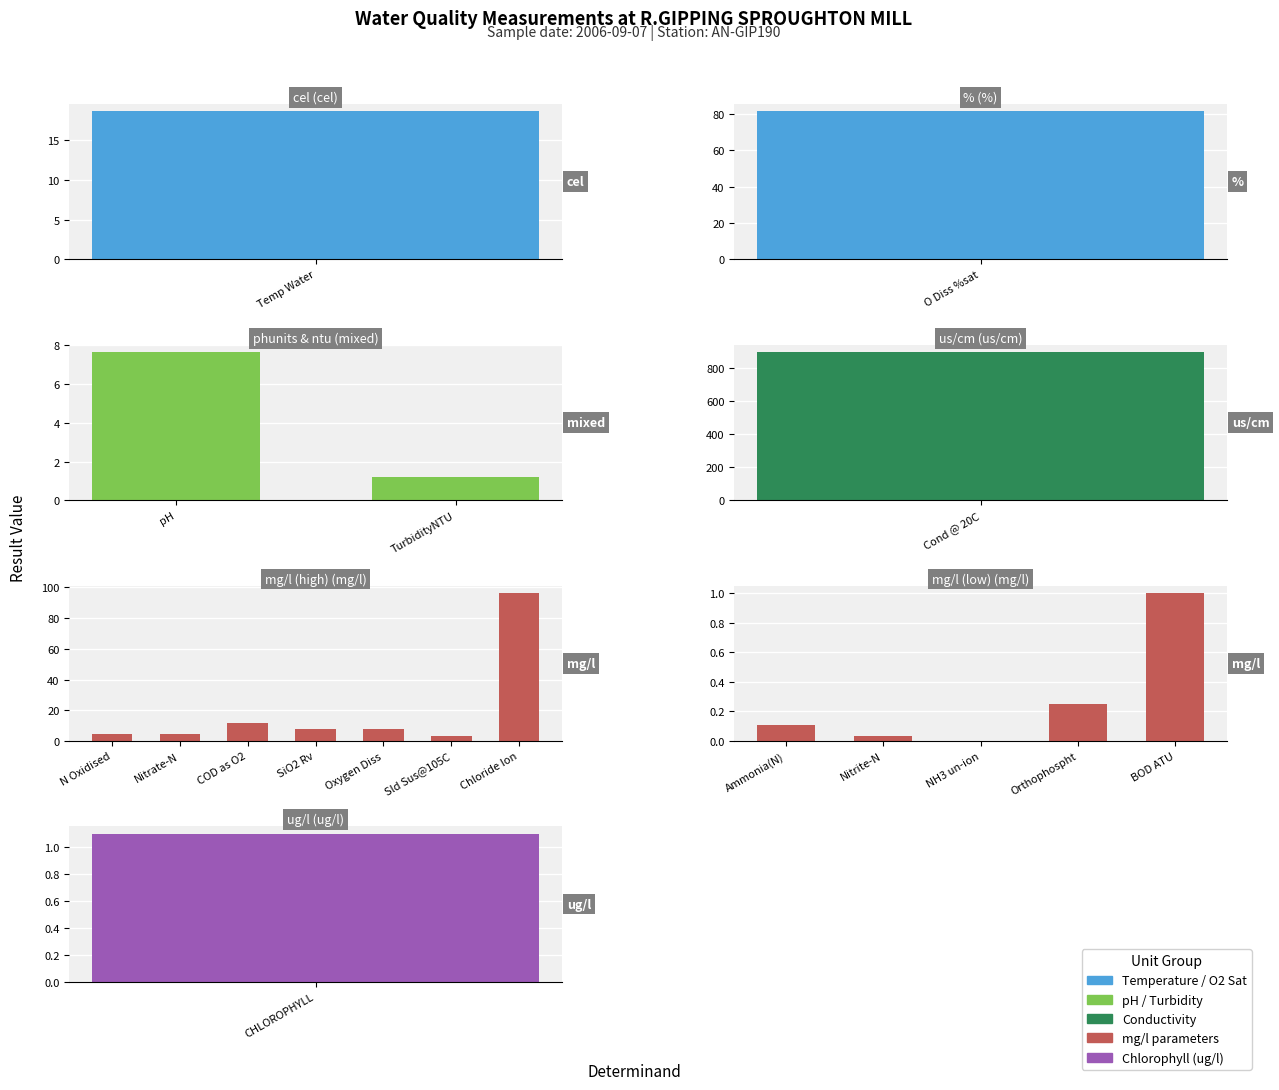

What is the label of the 11th bar from the right?

Nitrate-N